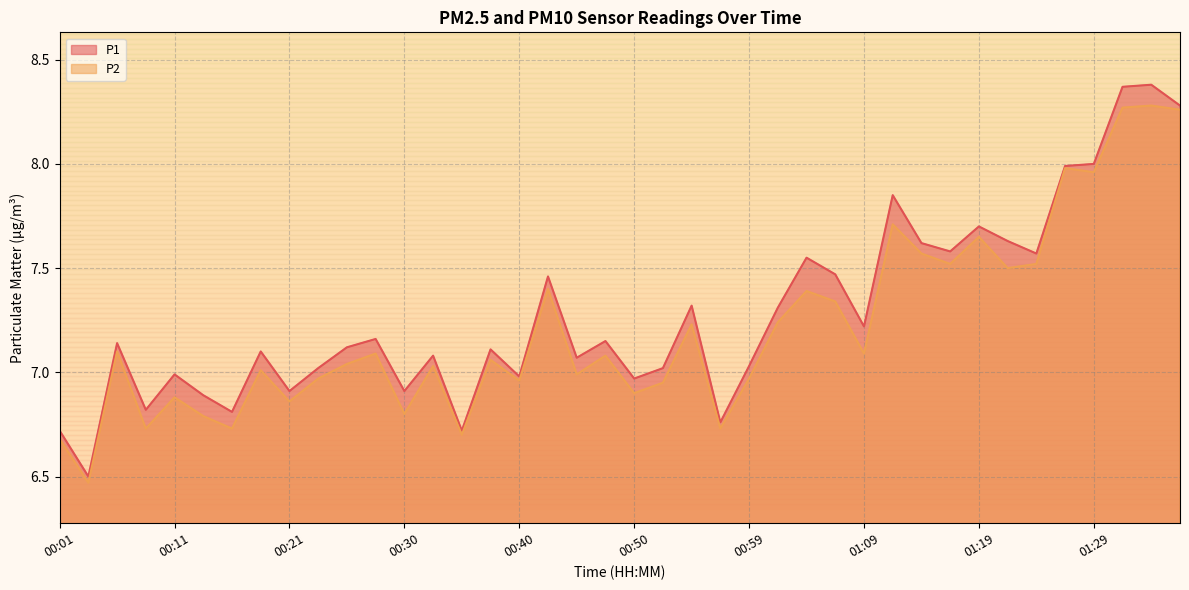

What are all the series names shown in the legend?

P1, P2